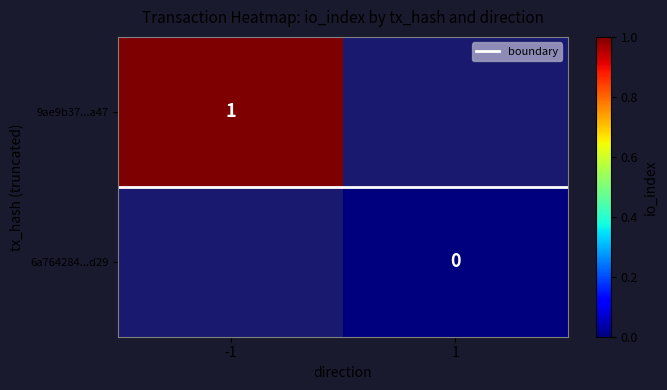

The 9ae9b37502c909c0b1f9b09e7dda78943355a47 series shows 2 at 1. True or false?

False